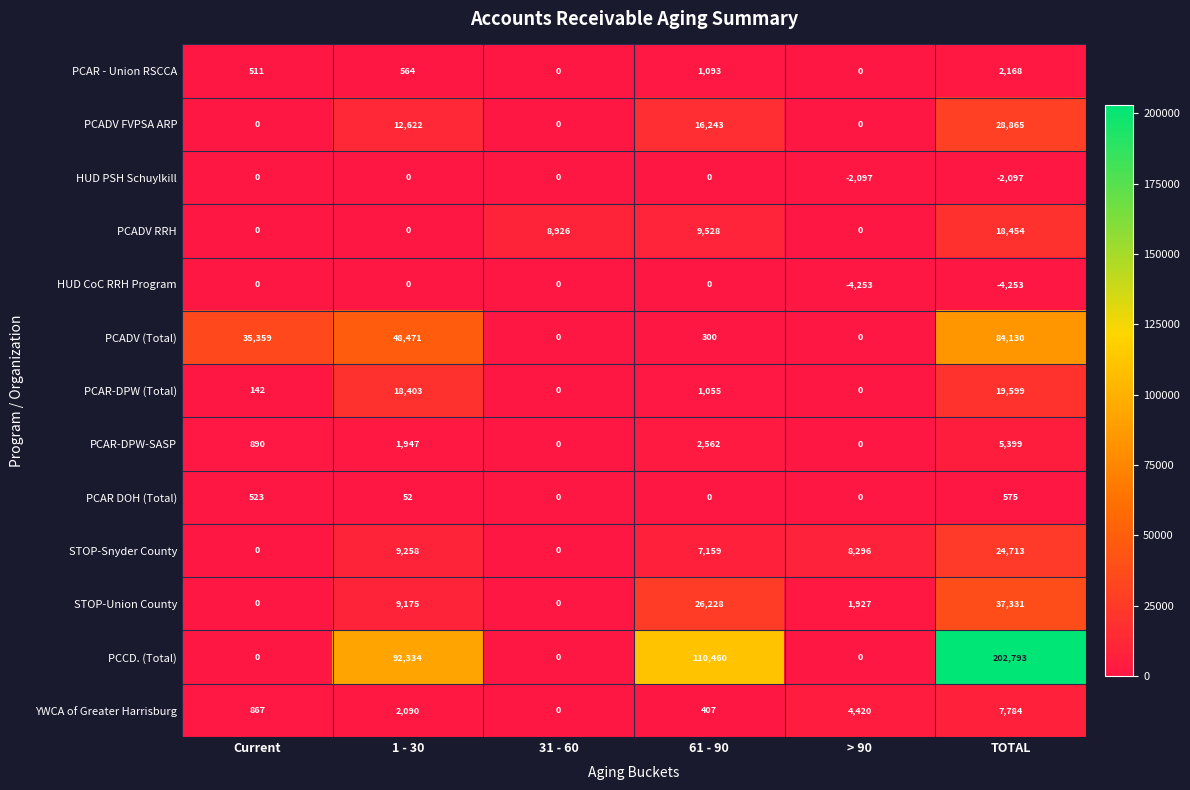

At TOTAL, list the series in order from smallest to largest.

HUD CoC RRH Program, HUD PSH Schuylkill, PCAR DOH (Total), PCAR - Union RSCCA, PCAR-DPW-SASP, YWCA of Greater Harrisburg, PCADV RRH, PCAR-DPW (Total), STOP-Snyder County, PCADV FVPSA ARP, STOP-Union County, PCADV (Total), PCCD. (Total)